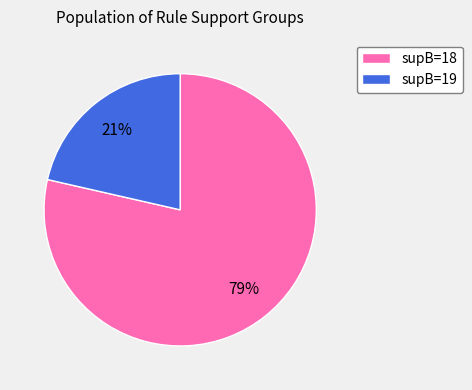

Is it true that supB=19 is 21% of the pie?

True